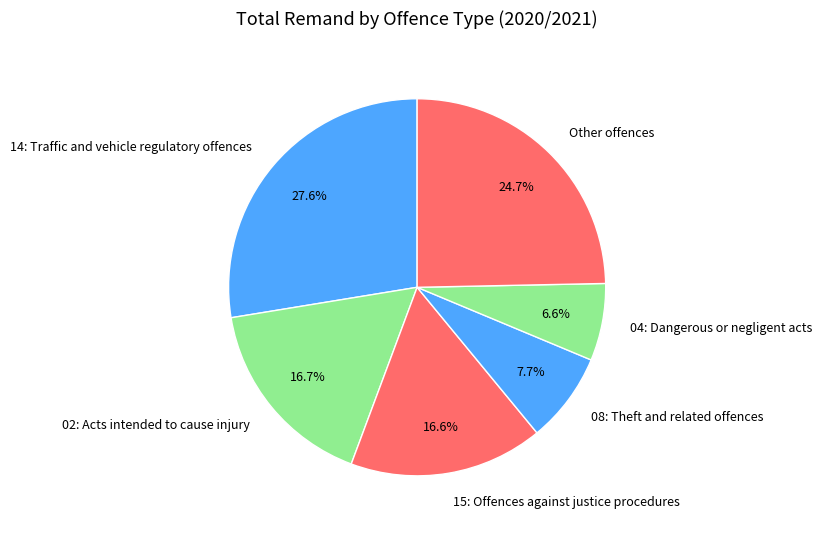

Does 04: Dangerous or negligent acts represent more than half of the total?

No